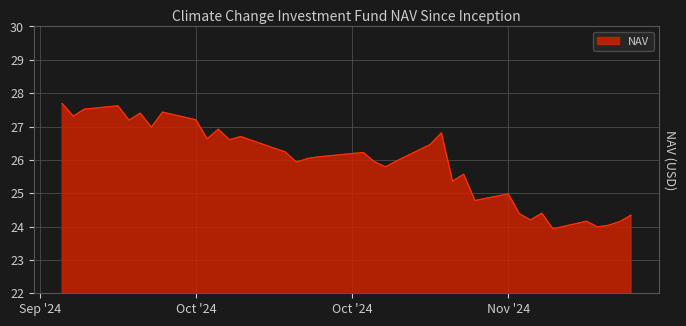

What is the greatest value displayed?

27.7